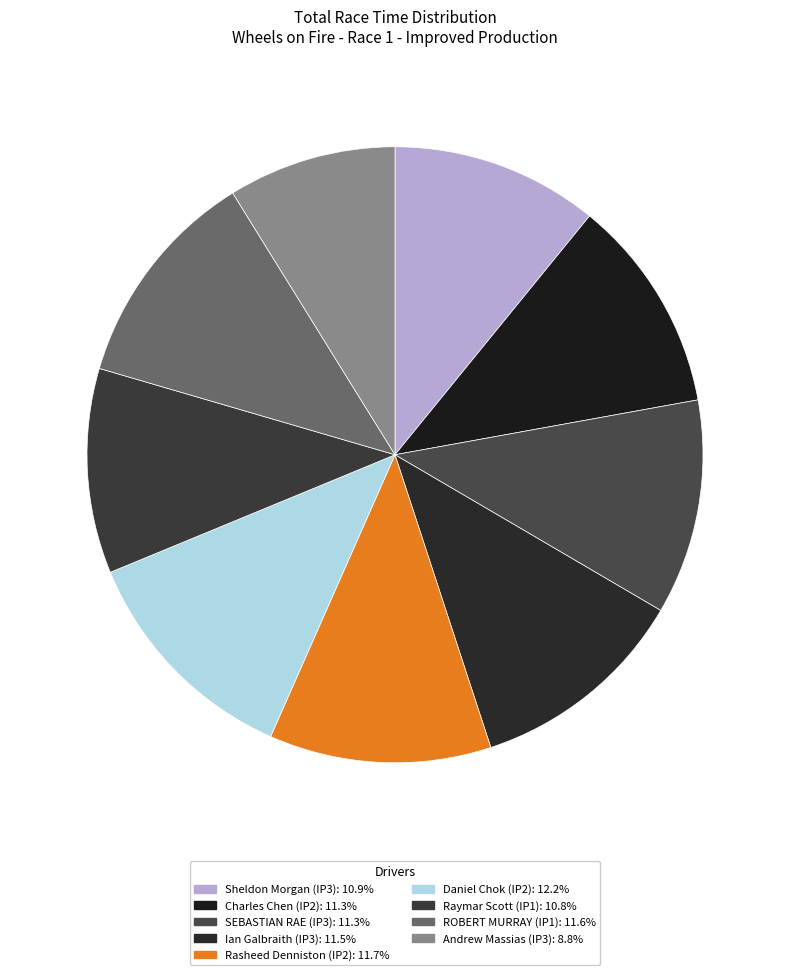

What is the ratio of the value at Daniel Chok (IP2) to the value at Andrew Massias (IP3)?

1.4